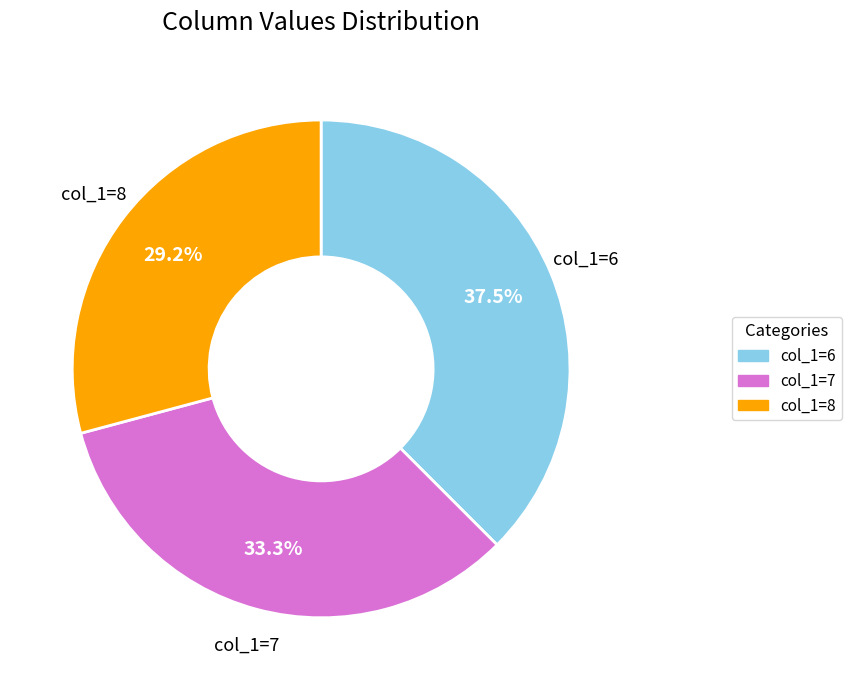

Is there any slice that represents more than half of the pie?

No